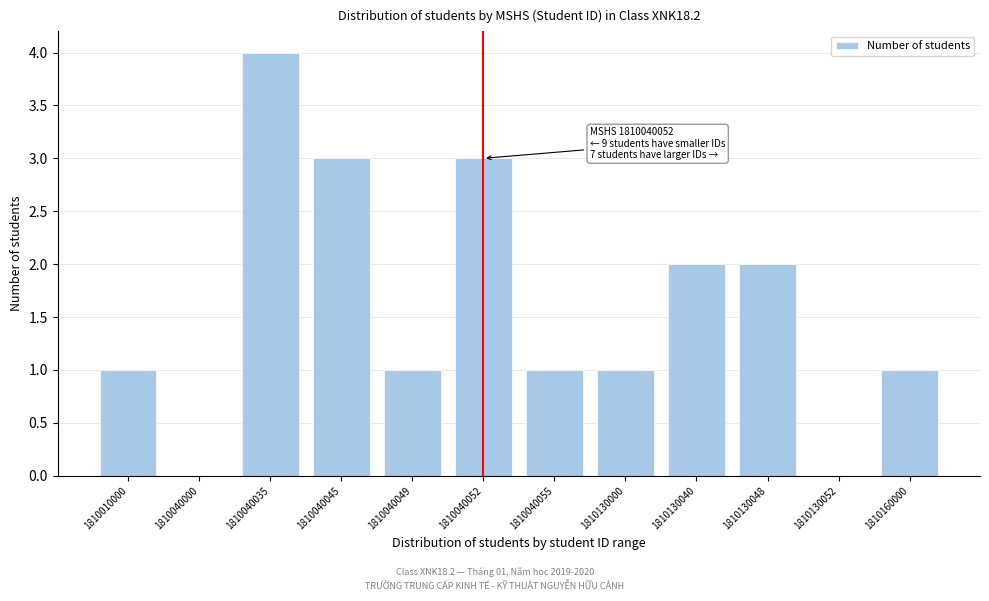

Reading left to right, list all the values displayed in this chart.

1810010000=1	1810040000=0	1810040035=4	1810040045=3	1810040049=1	1810040052=3	1810040055=1	1810130000=1	1810130040=2	1810130048=2	1810130052=0	1810160000=1